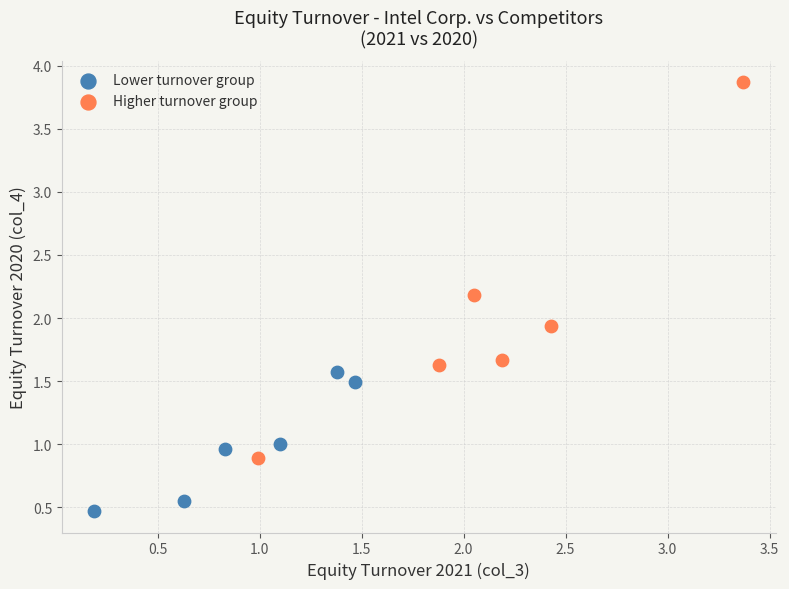

Which series has the widest spread of Y values?

Higher turnover group